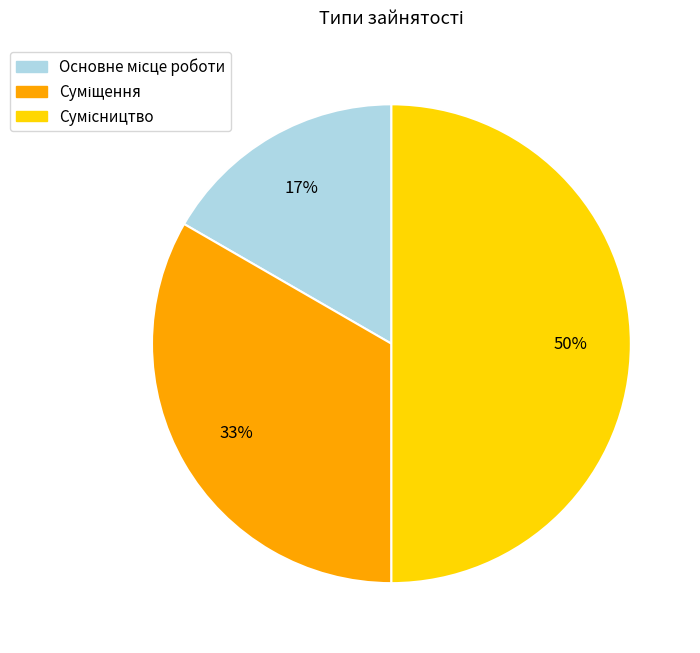

To the nearest percent, what is the average slice percentage?

33%